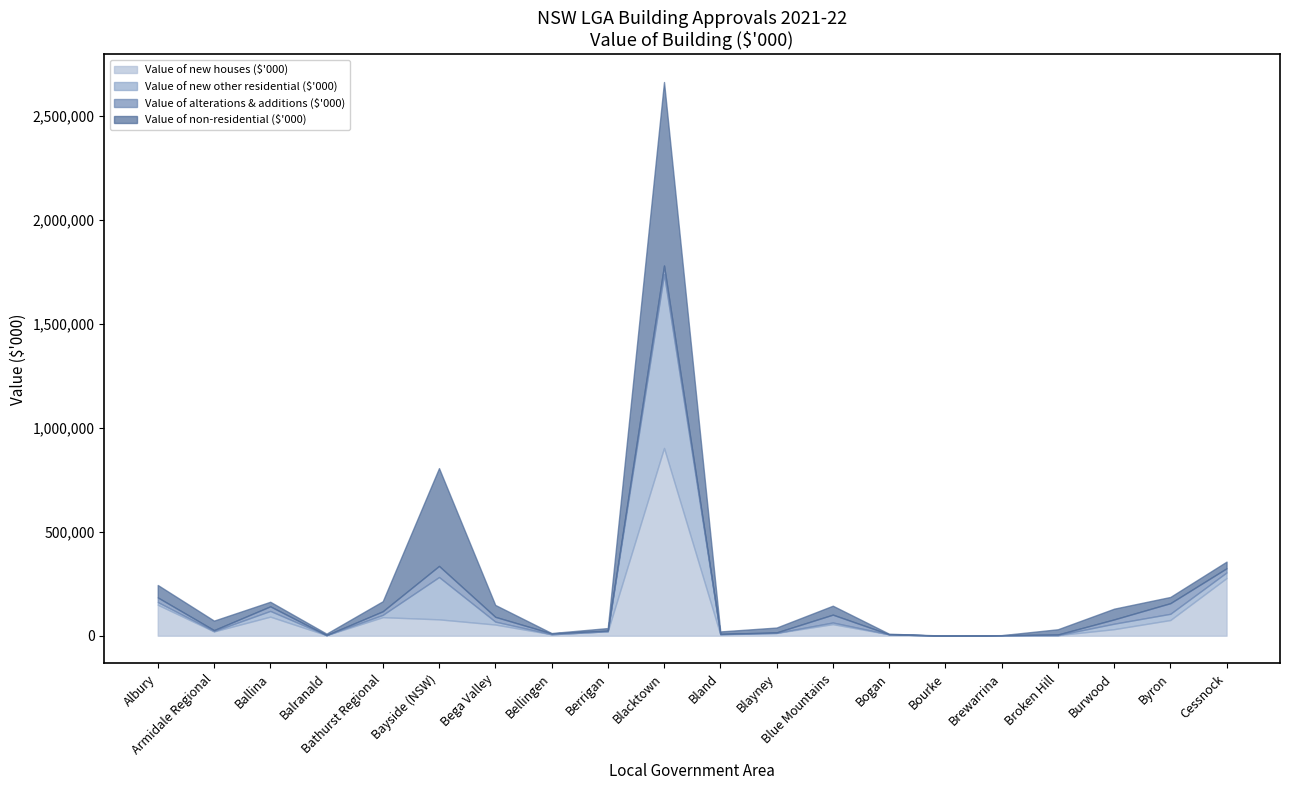

At which category does the chart reach its minimum across all series?

Bourke